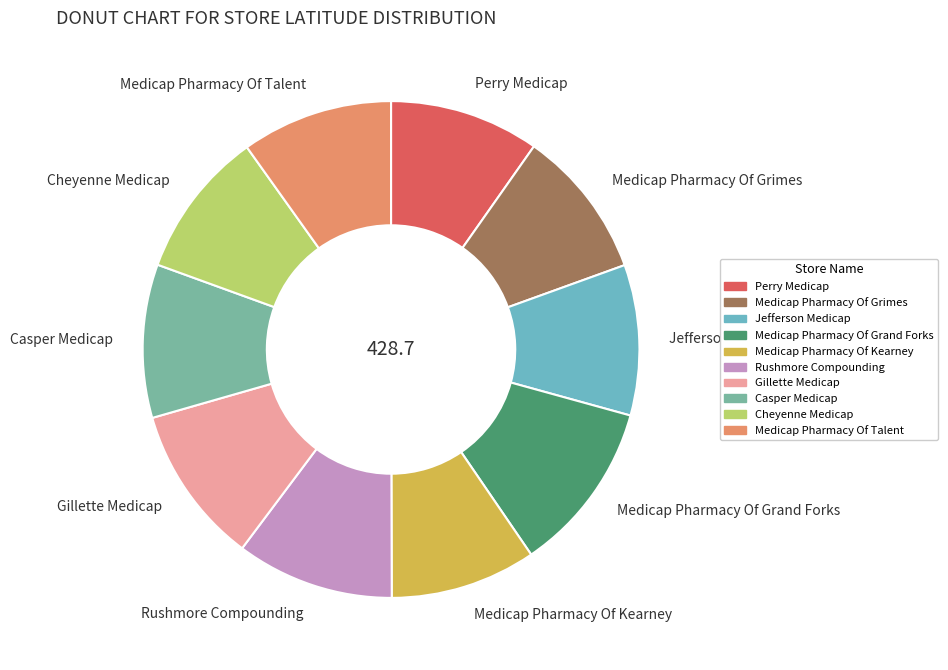

Approximately how many times larger is the value at Medicap Pharmacy Of Kearney compared to Jefferson Medicap?

1.0